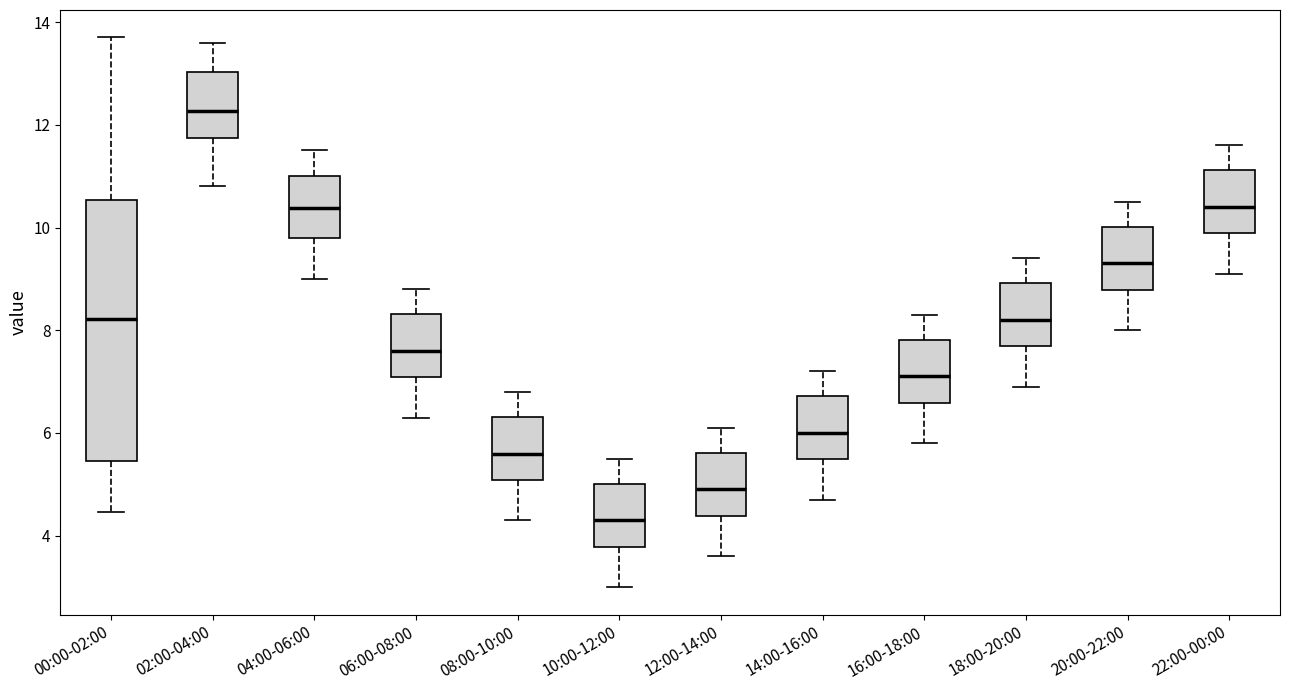

Reading left to right, transcribe this box plot: for each box, give where its median line is, the range the box spans, and where its two whiskers end, as read against the y-axis. The values are not printed on the chart, so give them approximately, as read against the axis.

00:00-02:00: median 8.2, box 5.4 to 10.6, whiskers 4.4 to 13.8
02:00-04:00: median 12.2, box 11.8 to 13.0, whiskers 10.8 to 13.6
04:00-06:00: median 10.4, box 9.8 to 11.0, whiskers 9.0 to 11.6
06:00-08:00: median 7.6, box 7.0 to 8.4, whiskers 6.4 to 8.8
08:00-10:00: median 5.6, box 5.0 to 6.4, whiskers 4.4 to 6.8
10:00-12:00: median 4.4, box 3.8 to 5.0, whiskers 3.0 to 5.6
12:00-14:00: median 5.0, box 4.4 to 5.6, whiskers 3.6 to 6.2
14:00-16:00: median 6.0, box 5.4 to 6.8, whiskers 4.8 to 7.2
16:00-18:00: median 7.2, box 6.6 to 7.8, whiskers 5.8 to 8.4
18:00-20:00: median 8.2, box 7.6 to 9.0, whiskers 7.0 to 9.4
20:00-22:00: median 9.4, box 8.8 to 10.0, whiskers 8.0 to 10.6
22:00-00:00: median 10.4, box 9.8 to 11.2, whiskers 9.2 to 11.6